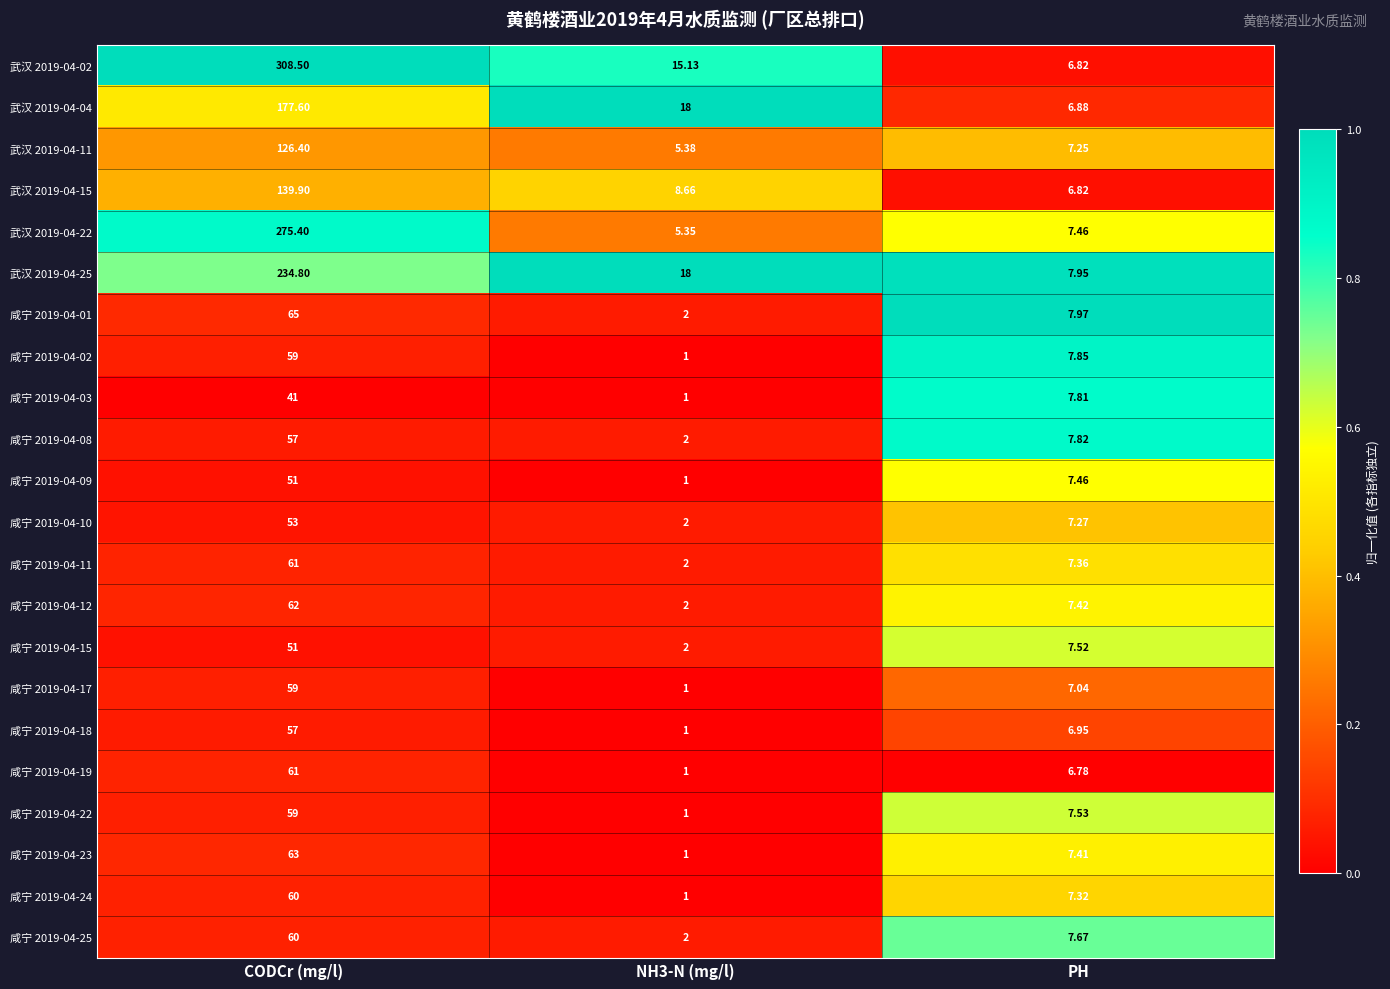

Which series has the widest spread of values?

武汉 2019-04-02